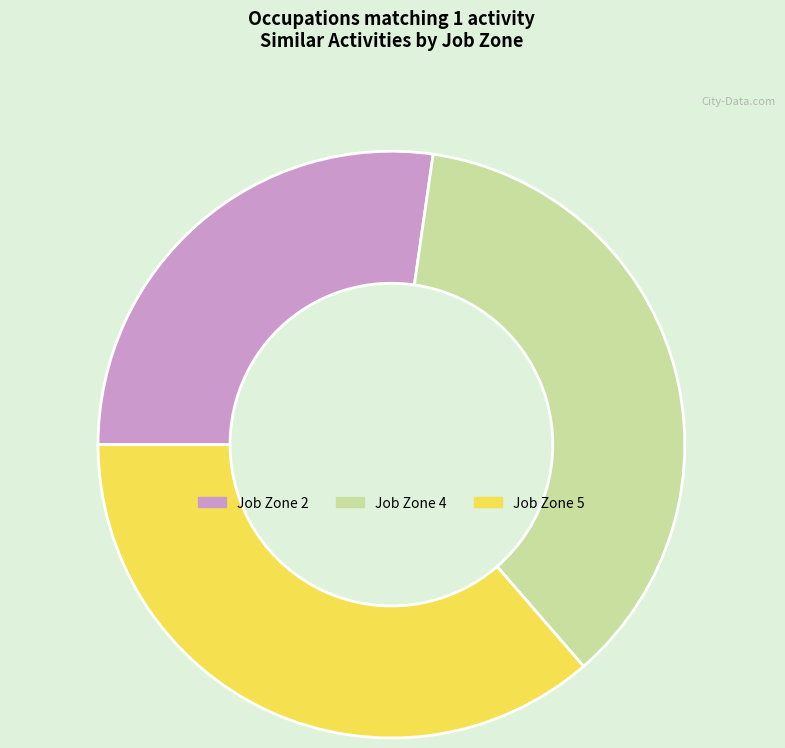

Which category has the smallest portion of the pie?

Job Zone 2